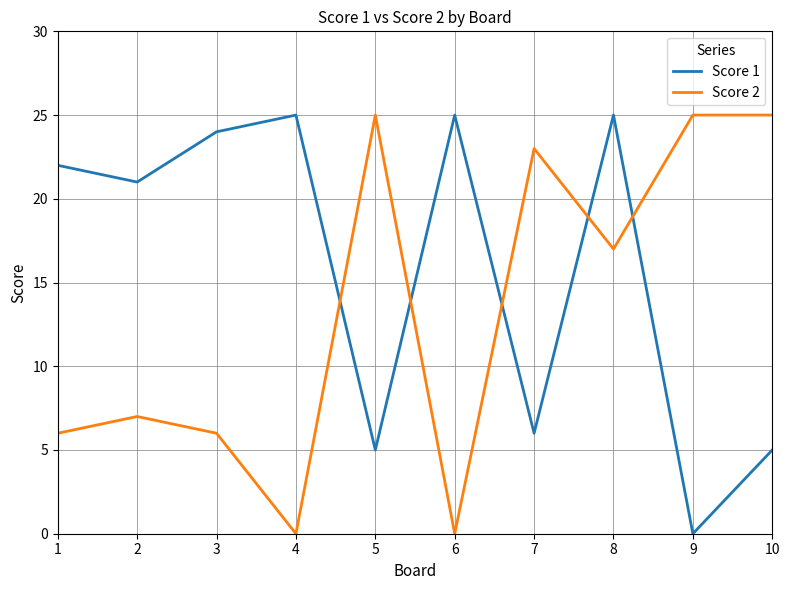

At which label is Score 1 closest to 12?

7